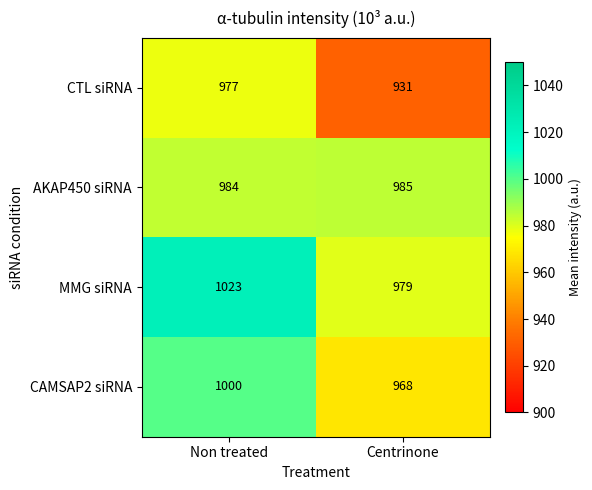

Reading left to right, list all the values displayed in this chart.

CTL siRNA: 977	931
AKAP450 siRNA: 984	985
MMG siRNA: 1023	979
CAMSAP2 siRNA: 1000	968